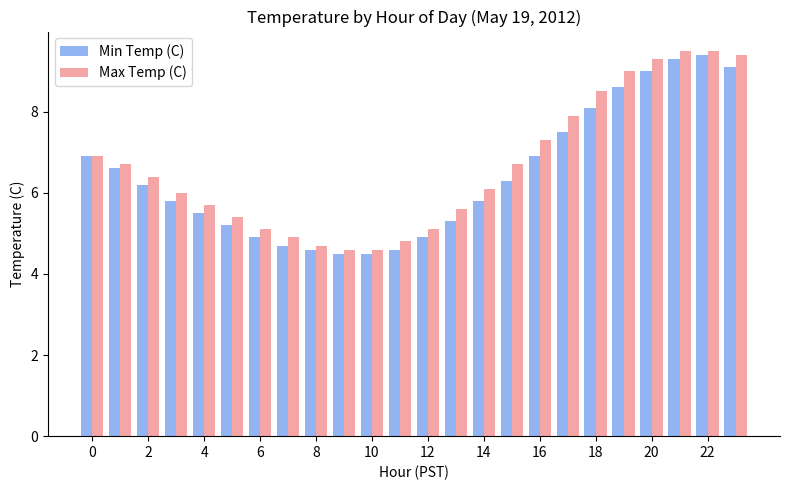

What is the difference between the second highest and minimum values in the Min Temp (C) series?

4.8